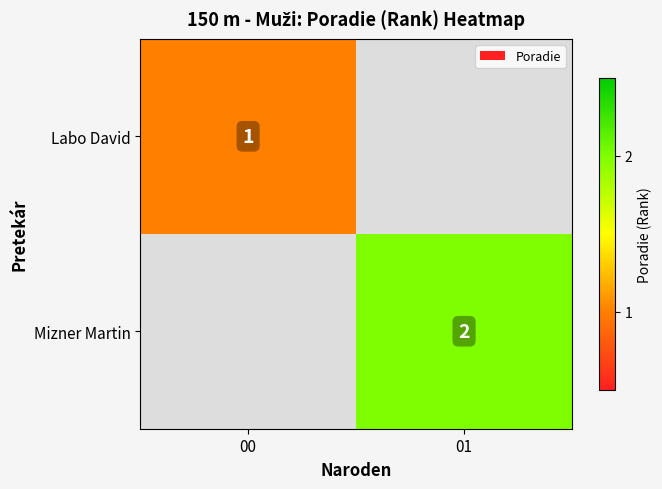

The value of Mizner Martin at 01 is 2. True or false?

True